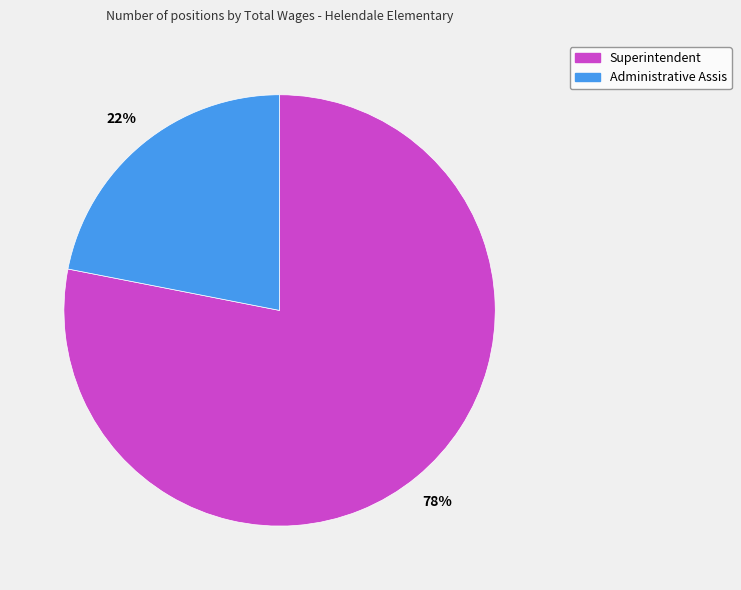

How many segments does this pie chart have?

2